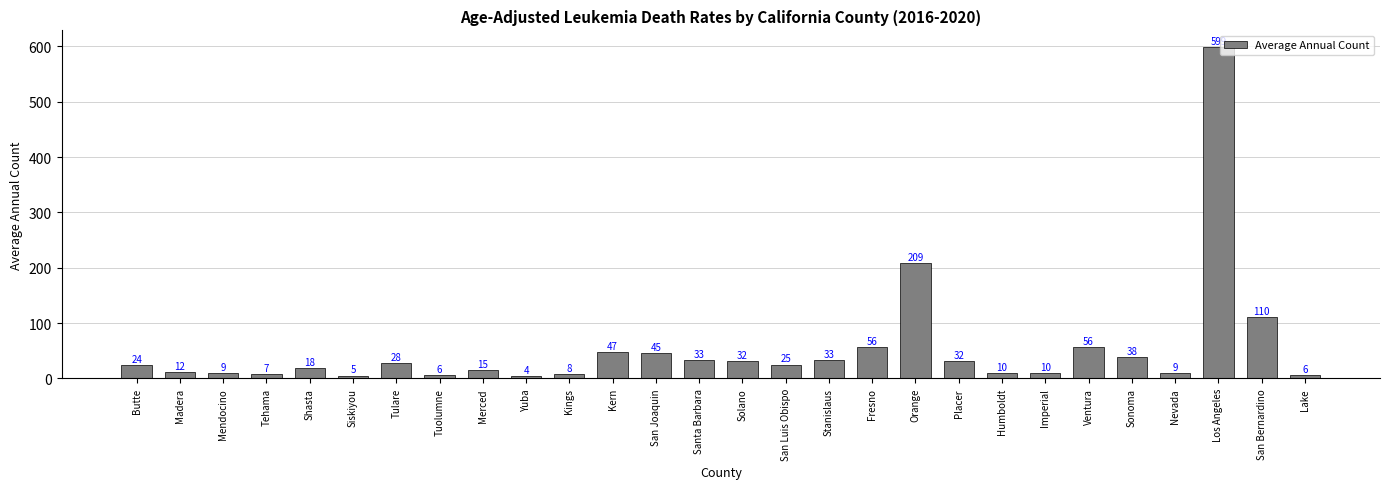

At which label is the value closest to 301?

Orange